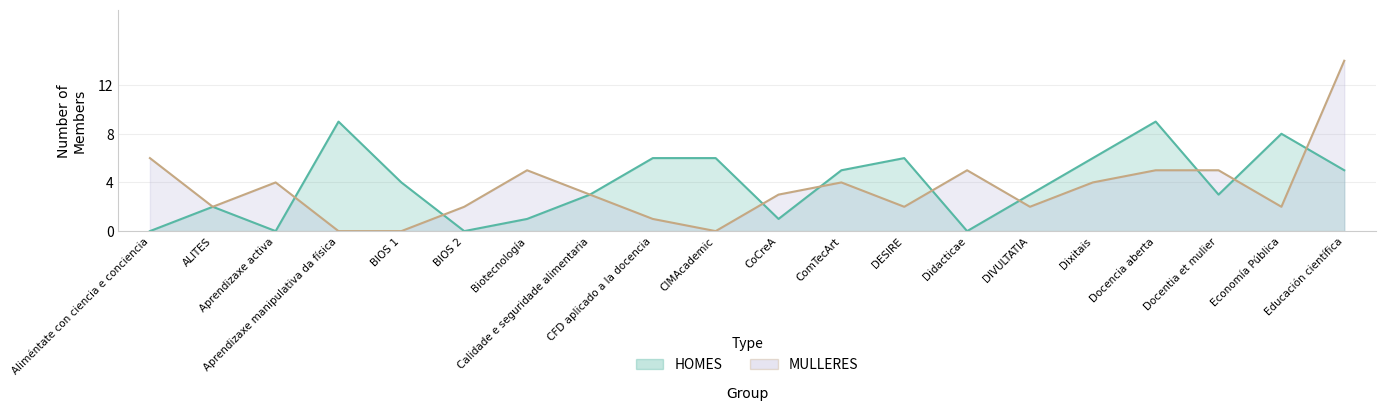

Where is HOMES nearest to the value 4?

BIOS 1